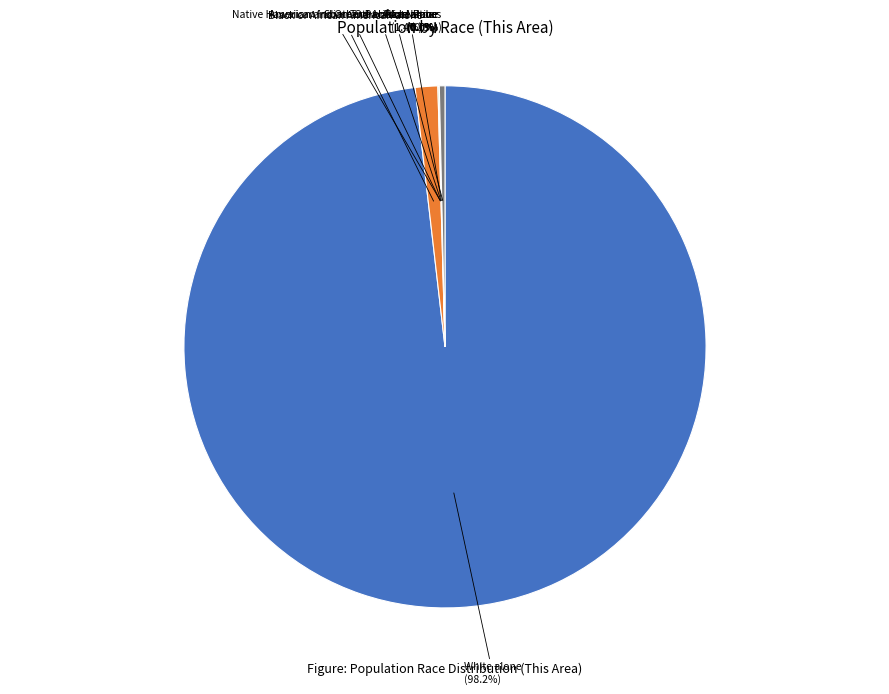

Count the number of slices in the pie.

7